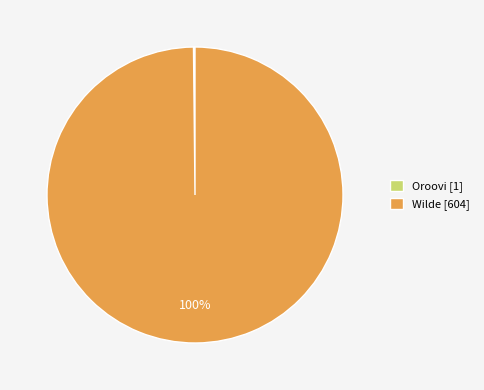

Which slice is the largest?

Wilde